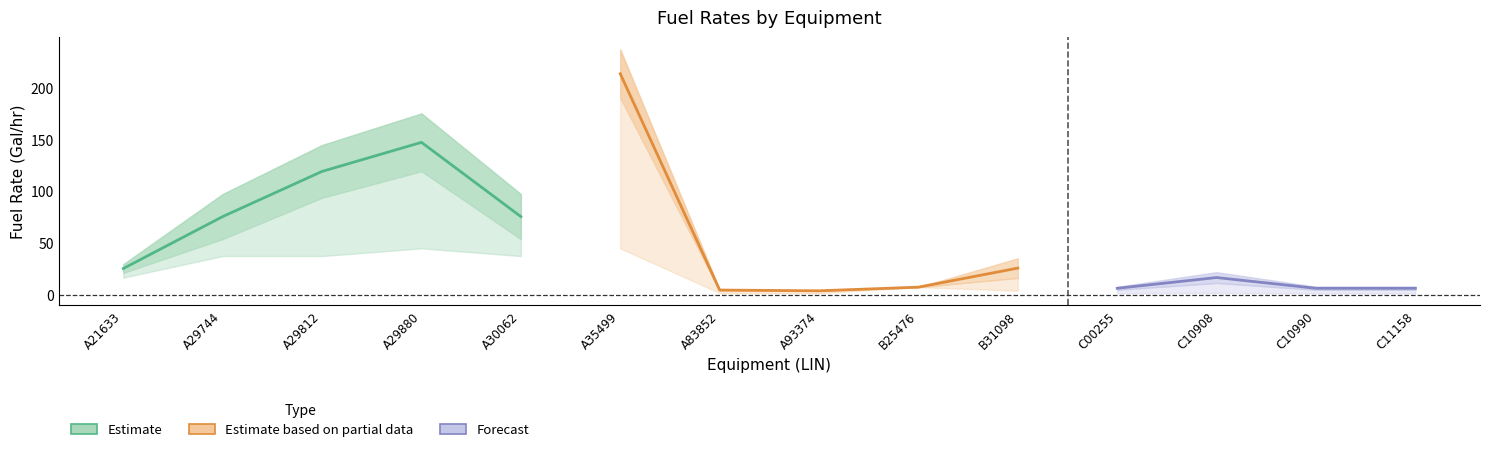

How many data points does each series have?

14